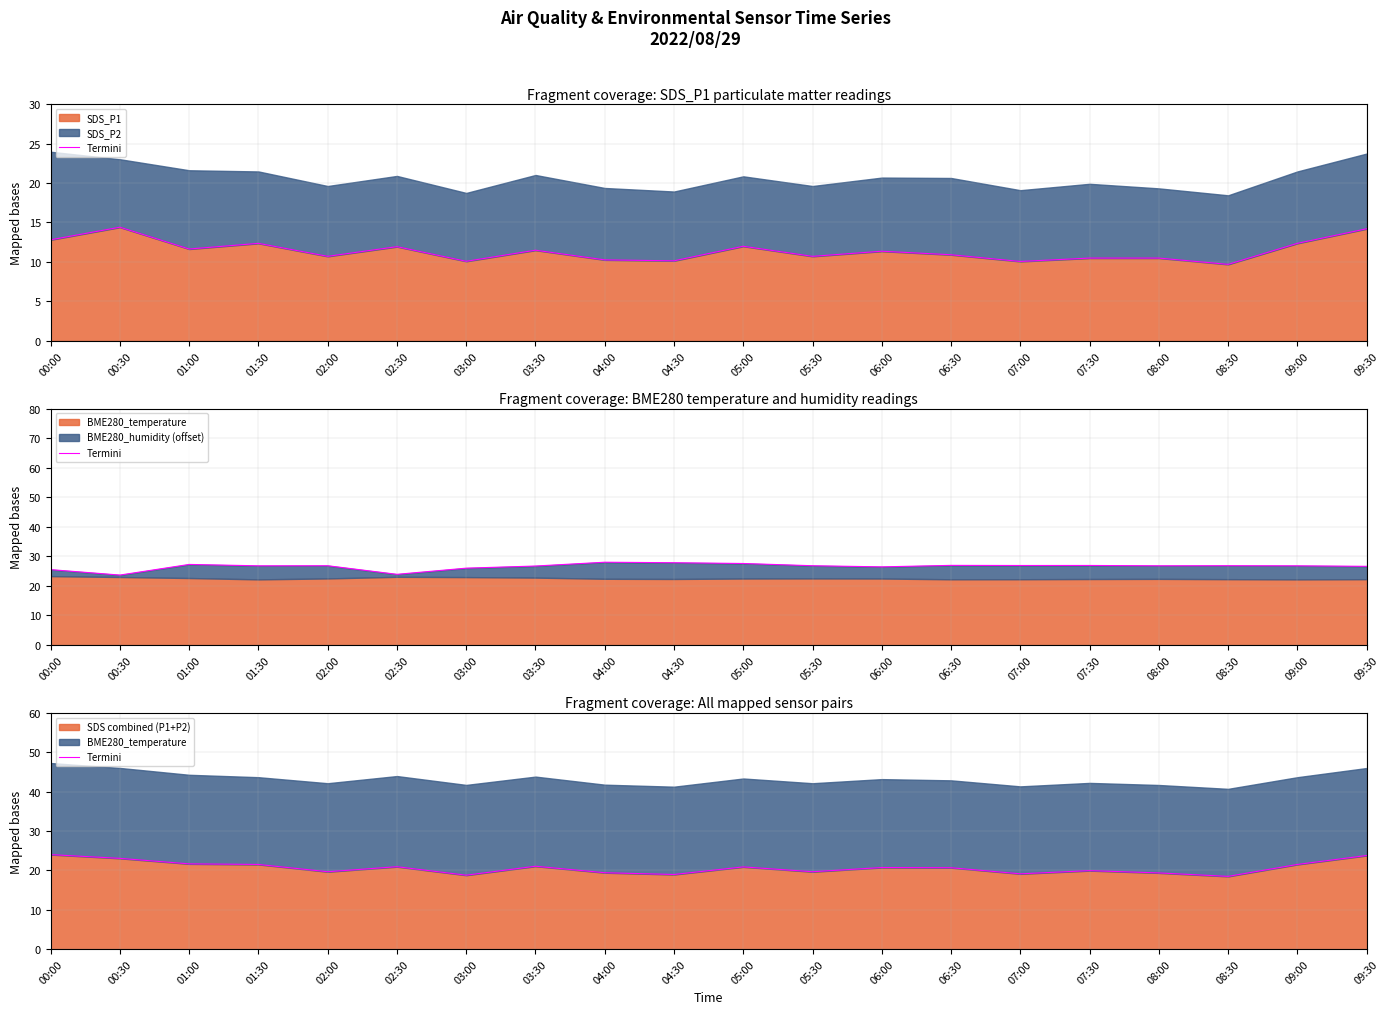

At which label is the value closest to 21?

03:30